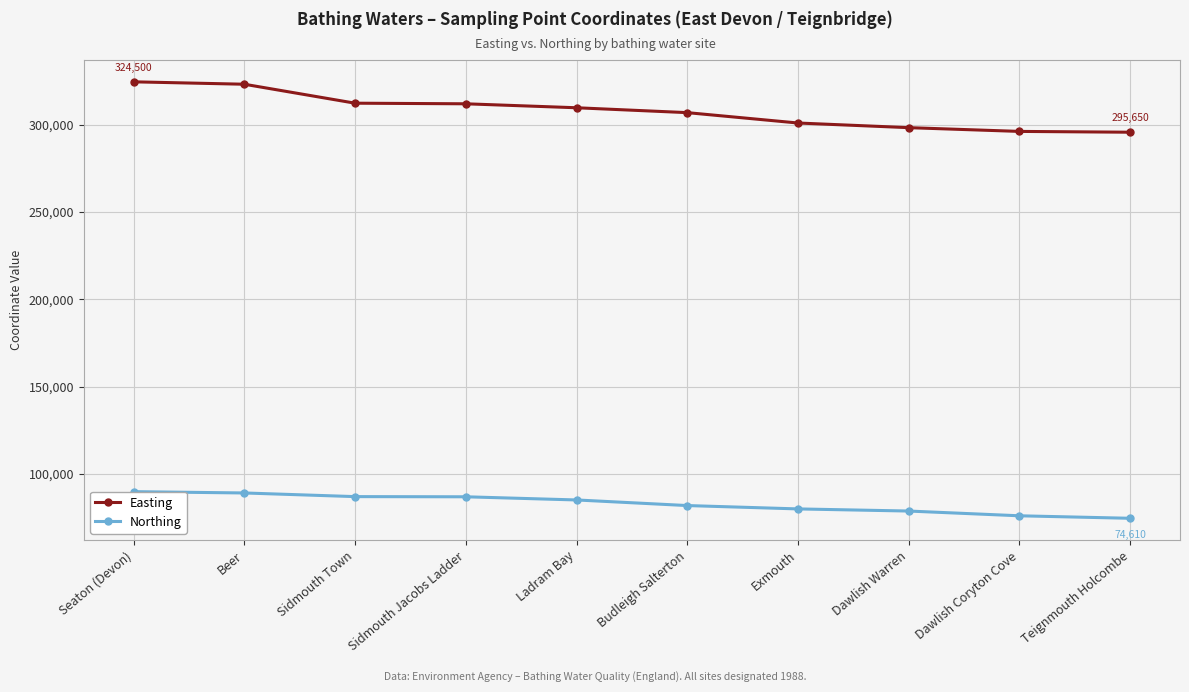

What is the highest value of the Easting series?

324500